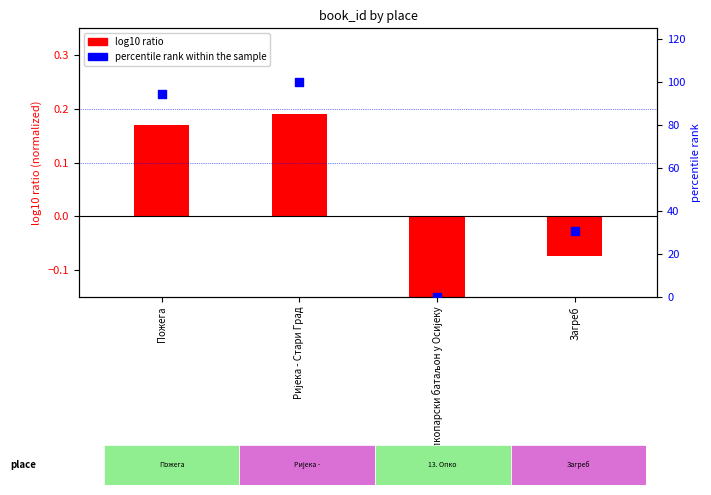

At which category is the sum across all series the highest?

Ријека - Стари Град